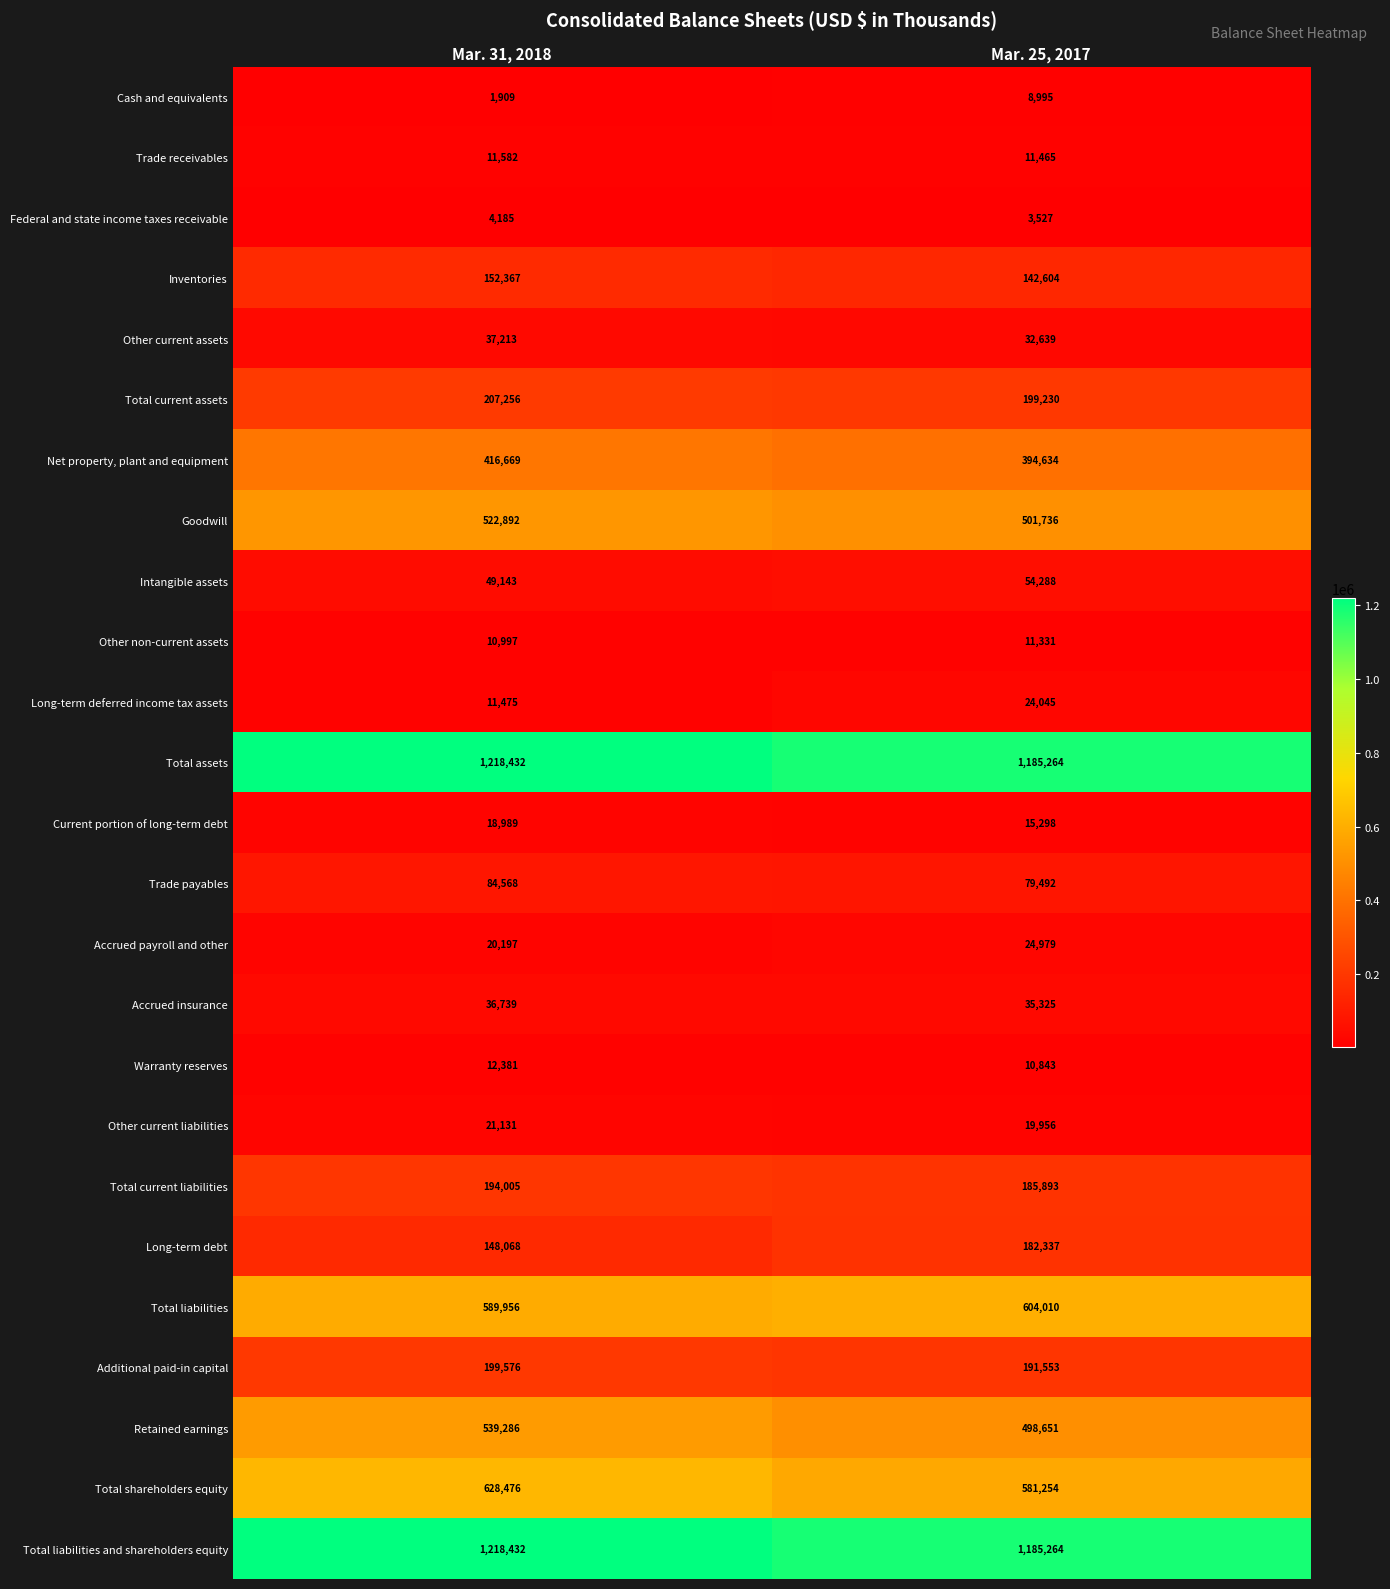

What is the average value of the Other current liabilities series?

20544